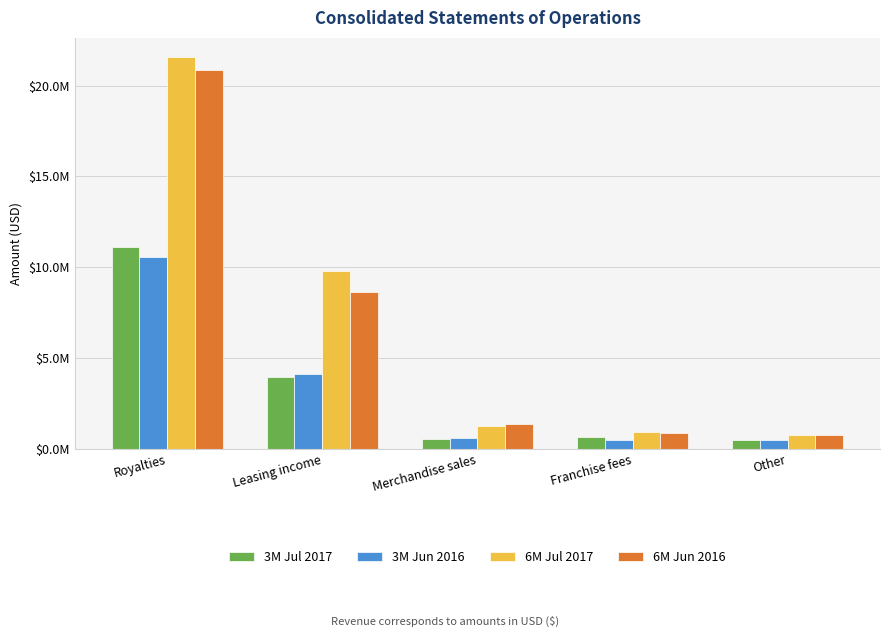

What is the value of the 6M Jul 2017 bar at the 5th from the left?

788600